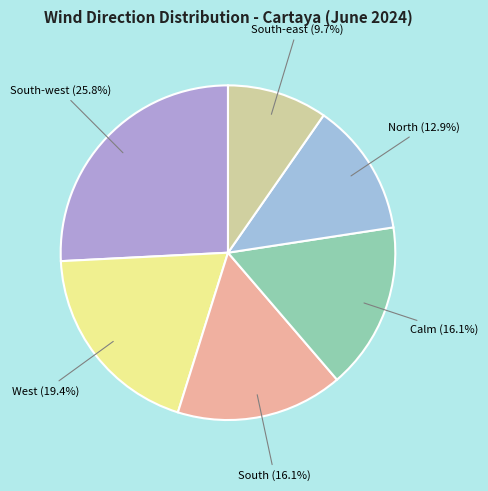

What is the largest slice in the pie chart?

South-west